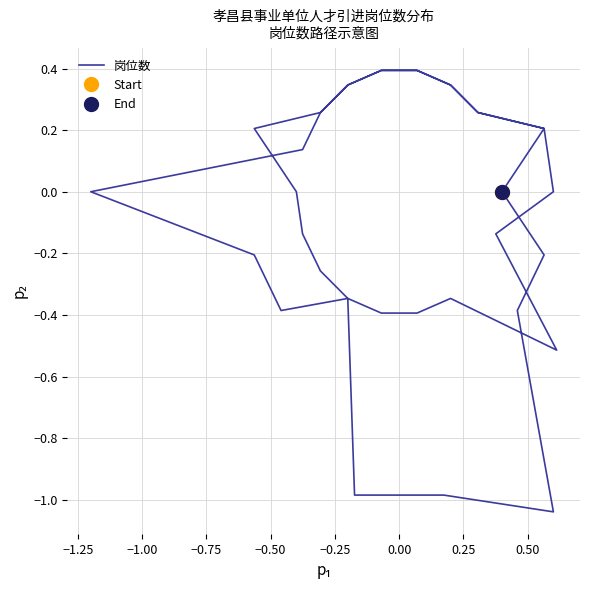

Does the chart display data point markers on the line(s)?

No